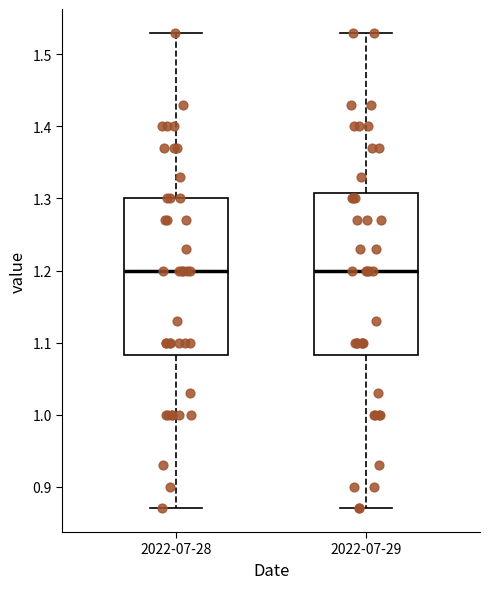

Reading left to right, read every box against the y-axis: the position of its median line, the range the box covers, and the ends of its whiskers. The values are not printed on the chart, so give them approximately, as read against the axis.

2022-07-28: median 1.20, box 1.08 to 1.30, whiskers 0.87 to 1.53
2022-07-29: median 1.20, box 1.08 to 1.31, whiskers 0.87 to 1.53